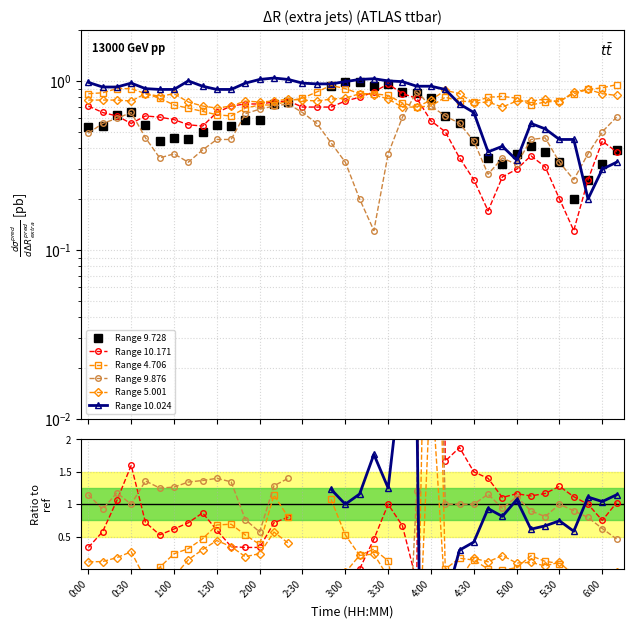

True or false: col 10.171 and col 9.728 cross at least once.

True